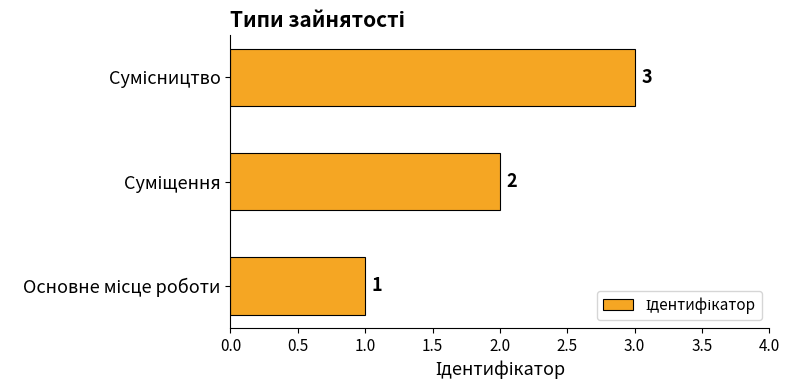

What is the maximum value shown in the chart?

3